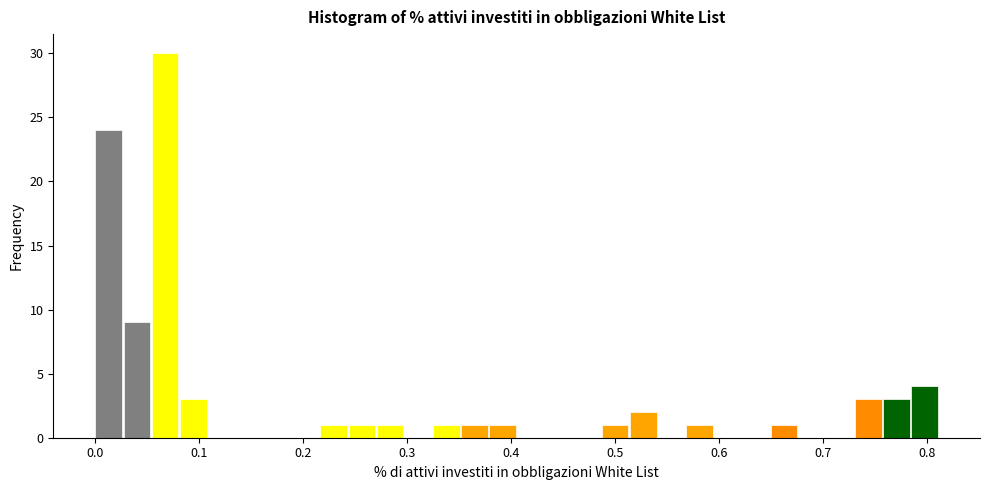

Around what value on the x-axis is the tallest bar? Give the approximate position of its centre, as read against the axis.

0.07